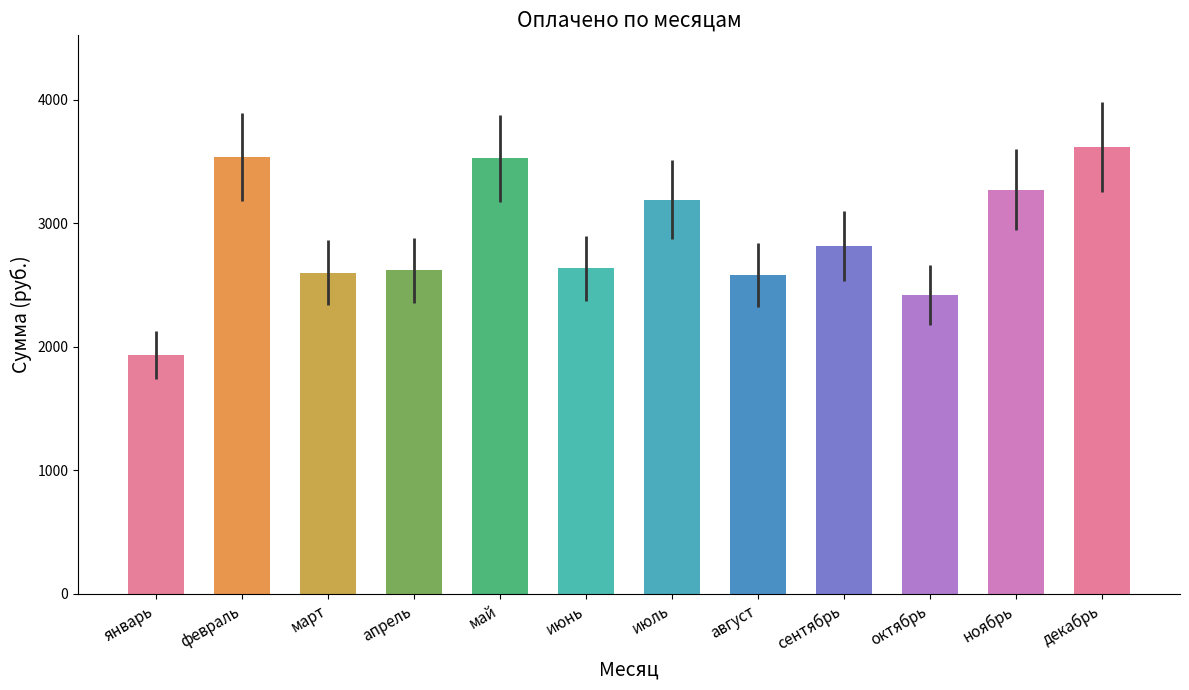

What is the difference between the maximum and minimum values?

1681.9